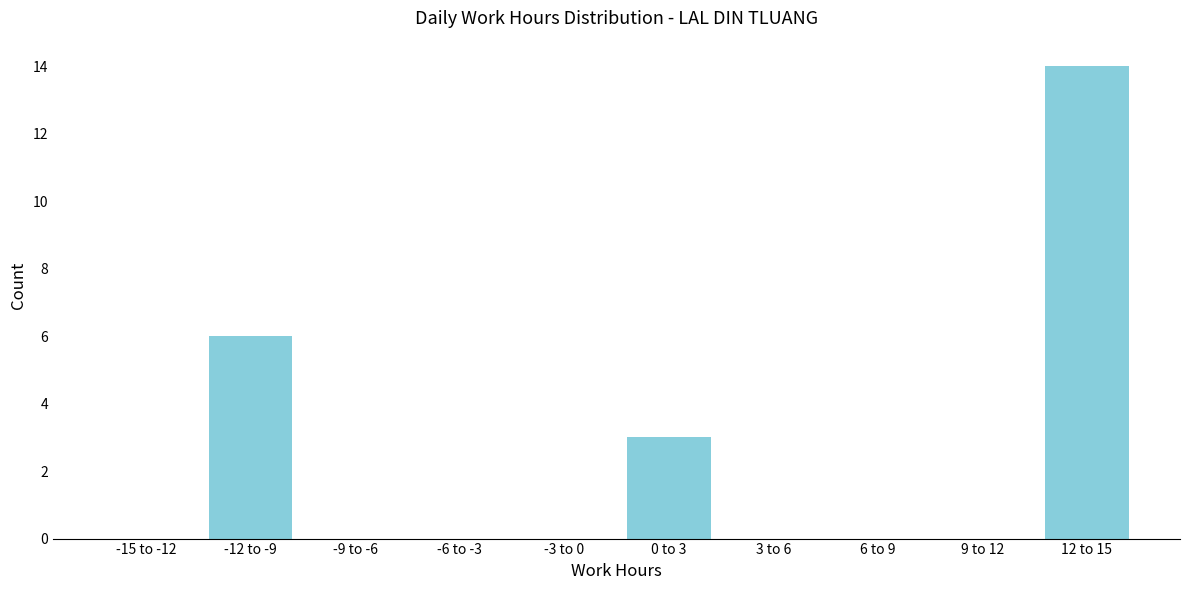

Reading left to right, extract all data points from this chart.

-15 to -12=0	-12 to -9=6	-9 to -6=0	-6 to -3=0	-3 to 0=0	0 to 3=3	3 to 6=0	6 to 9=0	9 to 12=0	12 to 15=14